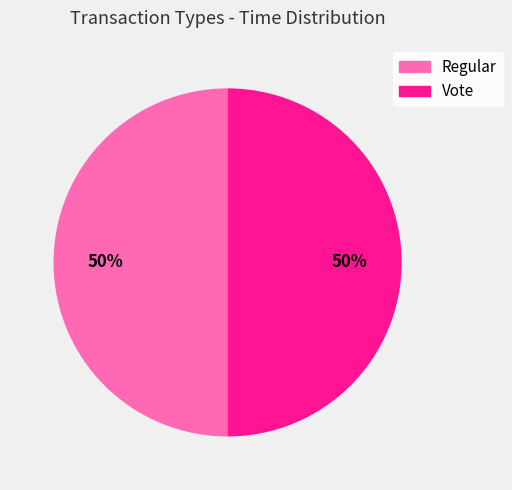

Combined, do Vote and Regular account for over 50%?

Yes